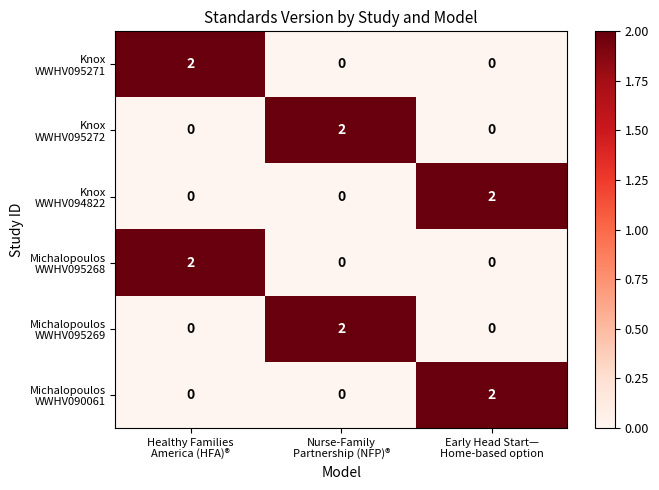

At how many categories does at least one series exceed 0?

3